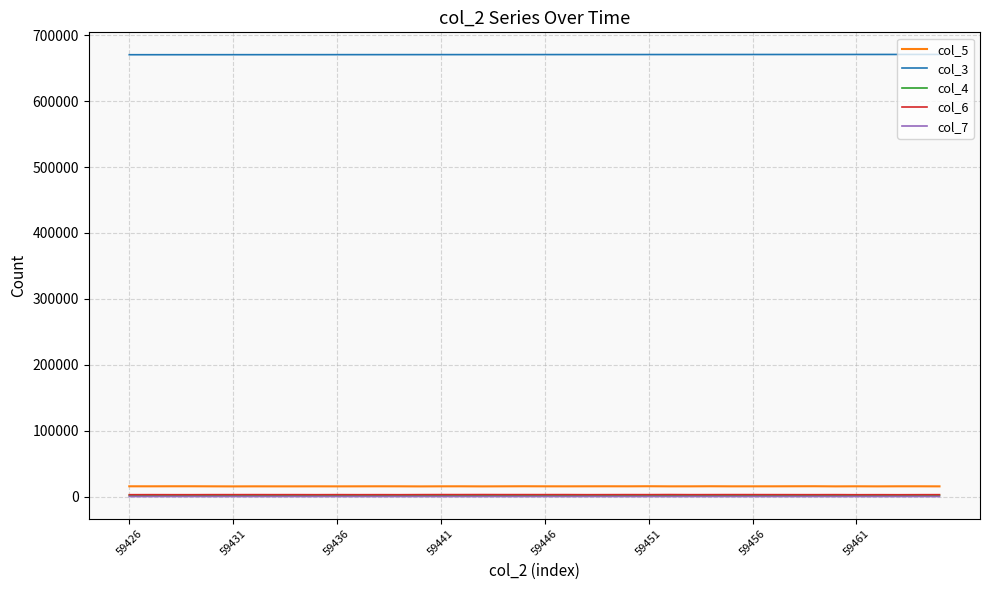

Which series has the largest total across all categories?

col_3